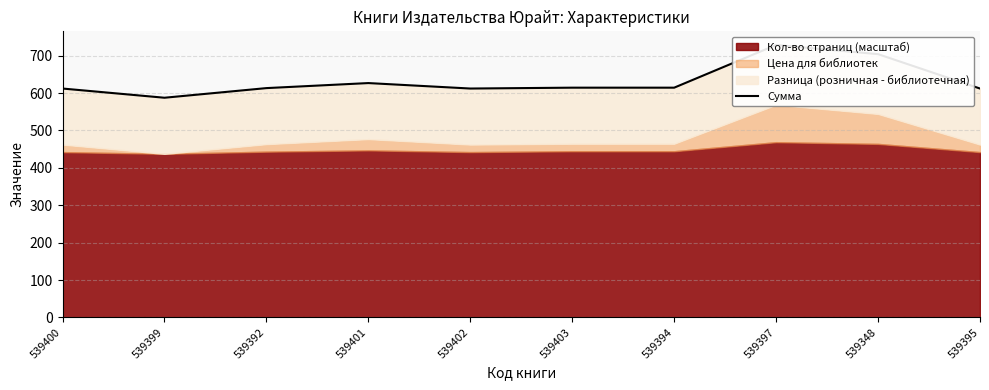

How many interior local valleys (lower than both neighbors) does the data have?

2